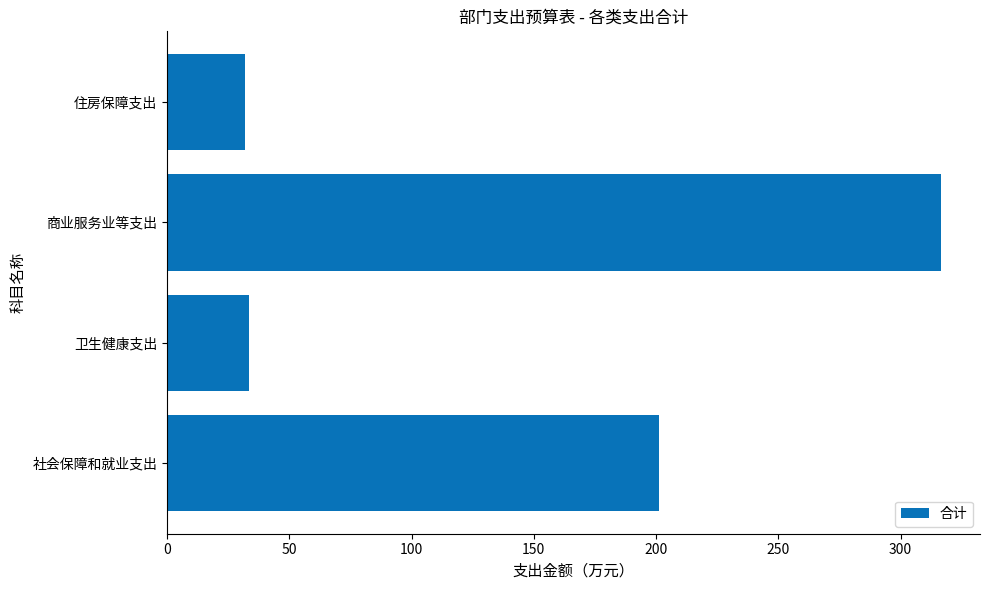

The chart shows a value of 54.3 at 住房保障支出. True or false?

False